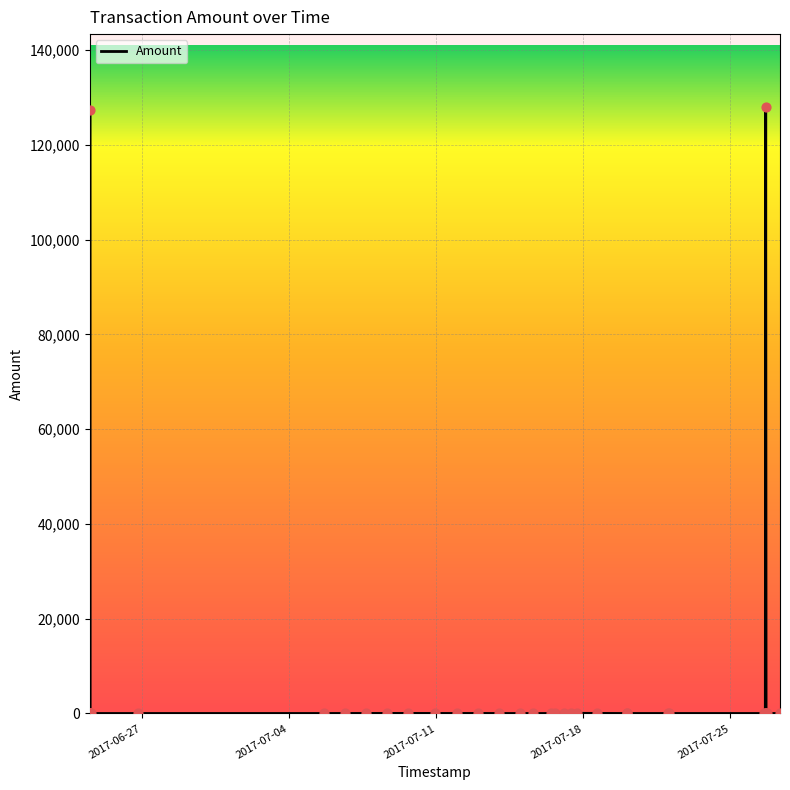

What is the ratio of the value at 22 to the value at 26?

1.4